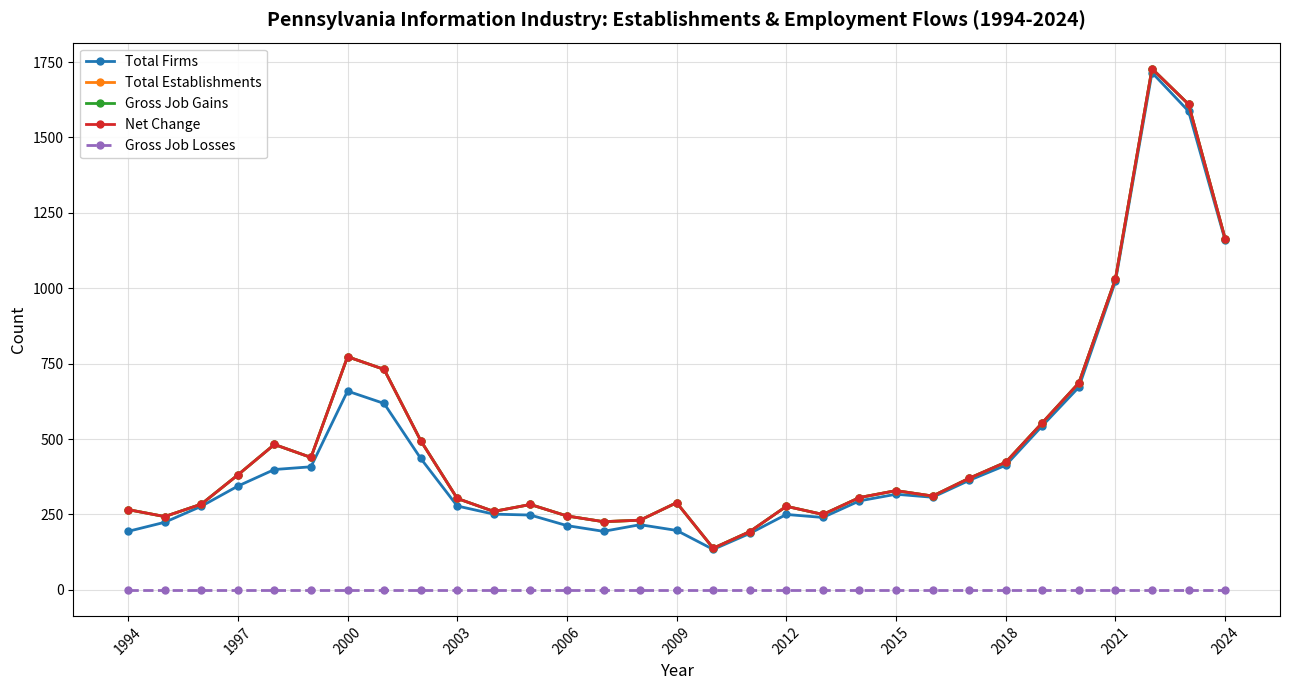

Does the chart have visible grid lines?

Yes